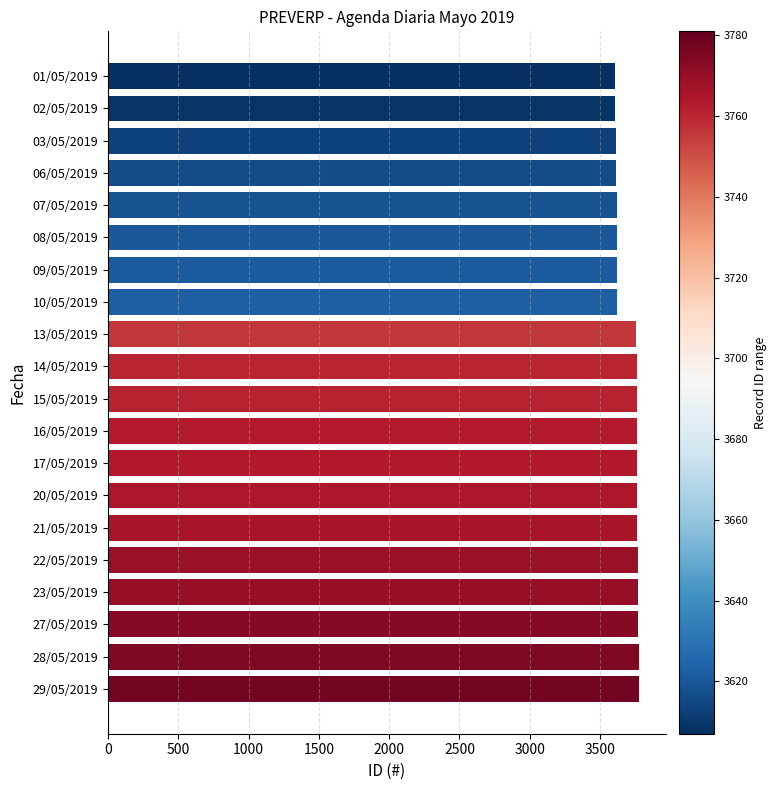

What is the label of the 1st bar from the top?

01/05/2019